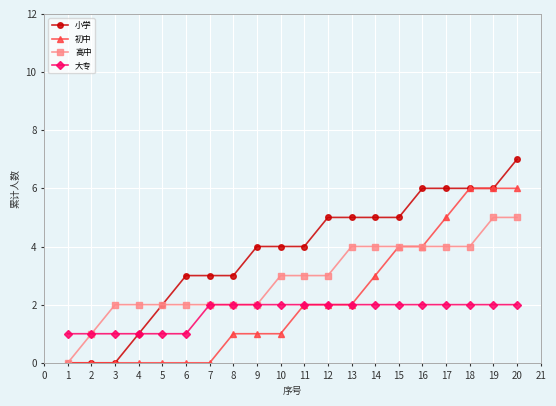

The 大专 series shows 1 at 17. True or false?

False